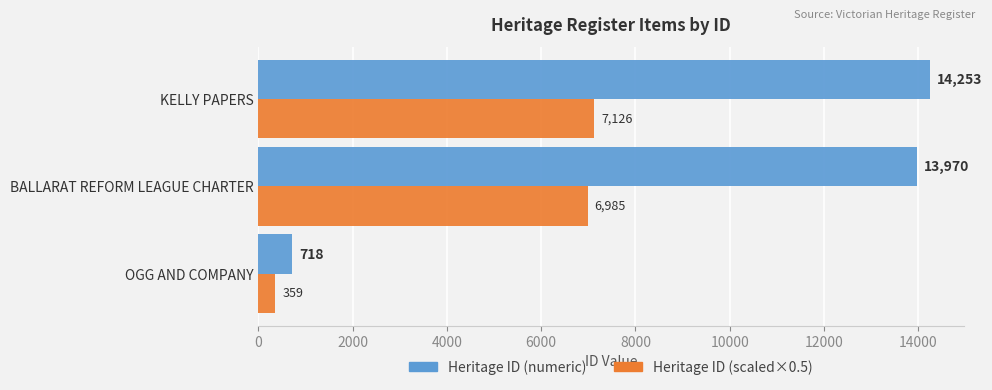

At which label is Heritage ID (scaled×0.5) closest to 3742?

BALLARAT REFORM LEAGUE CHARTER